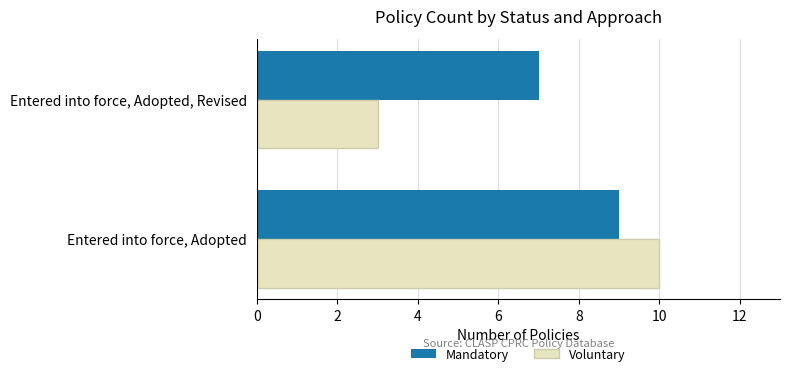

What are all the series names shown in the legend?

Mandatory, Voluntary